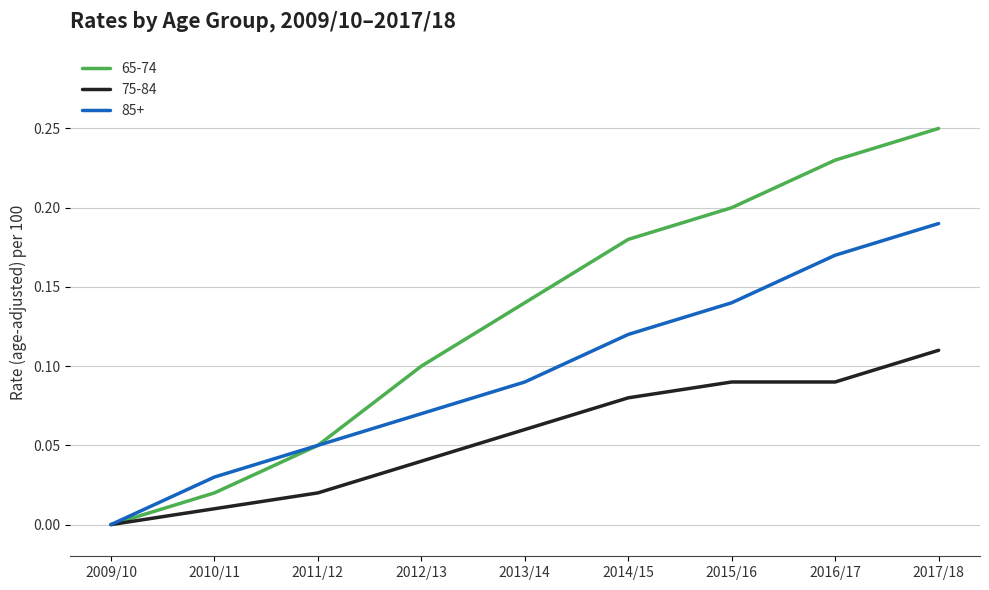

At which label is 85+ closest to 0?

2009/10